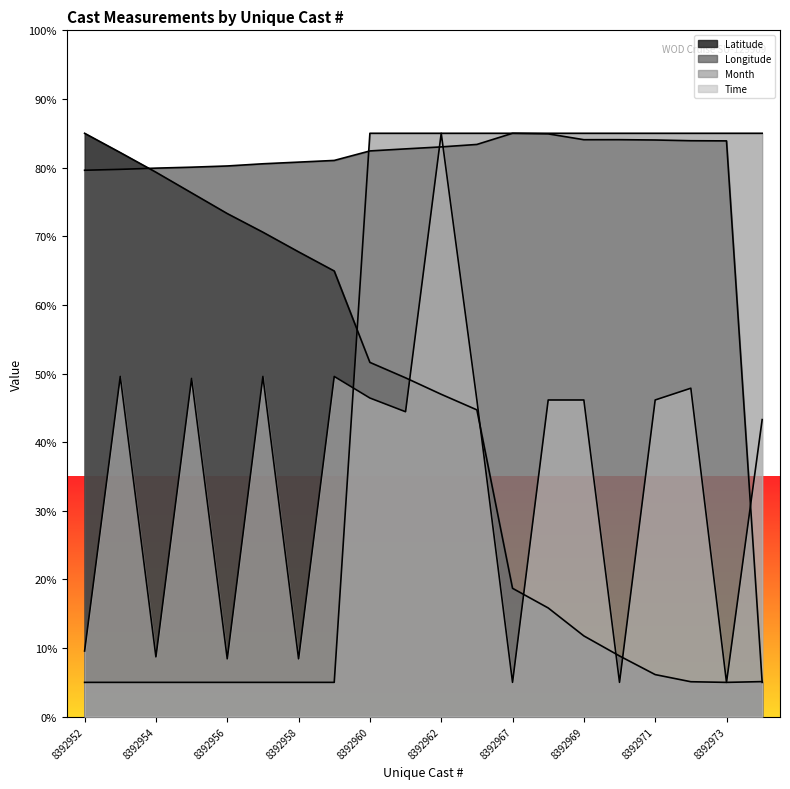

What is the average value of the Time series?

35.0